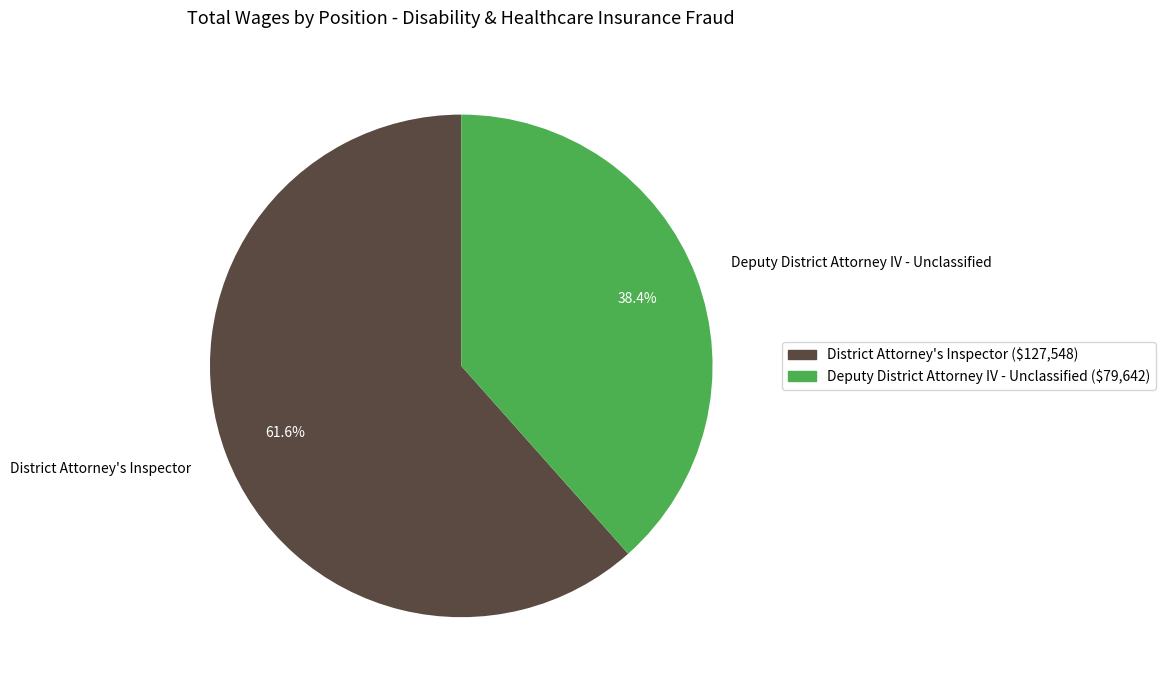

Is there any slice that represents more than half of the pie?

Yes